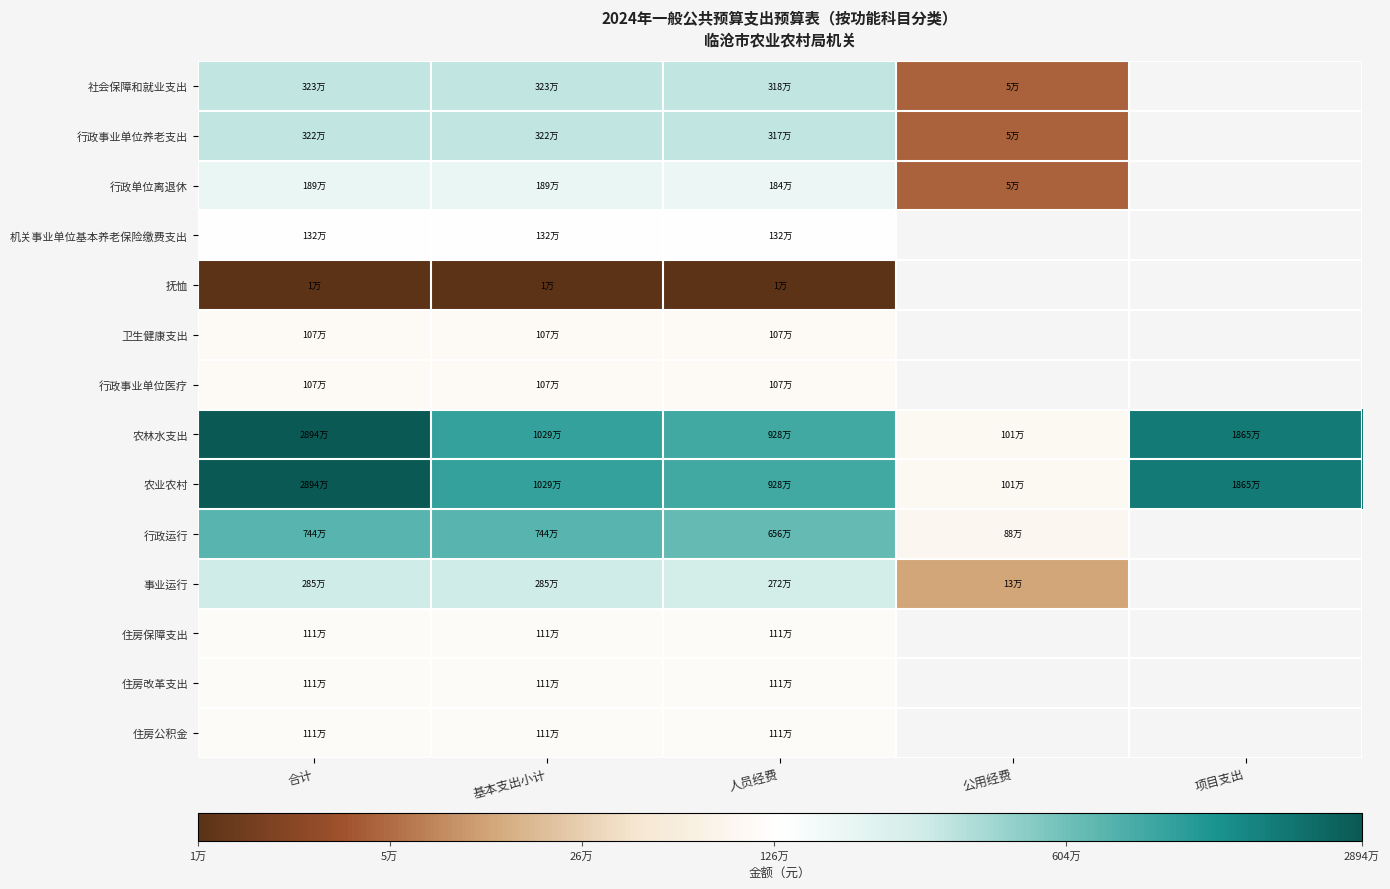

List the labels in order of 农业农村 value, smallest first.

公用经费, 人员经费, 基本支出小计, 项目支出, 合计